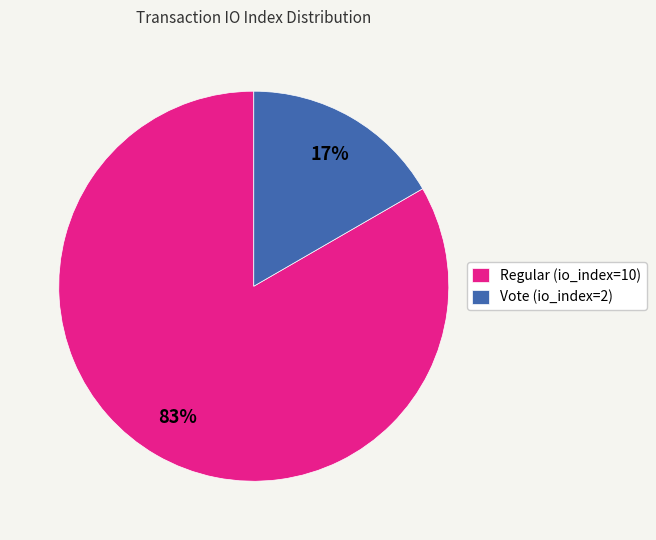

Rank the categories by value from highest to lowest.

Regular (io_index=10), Vote (io_index=2)